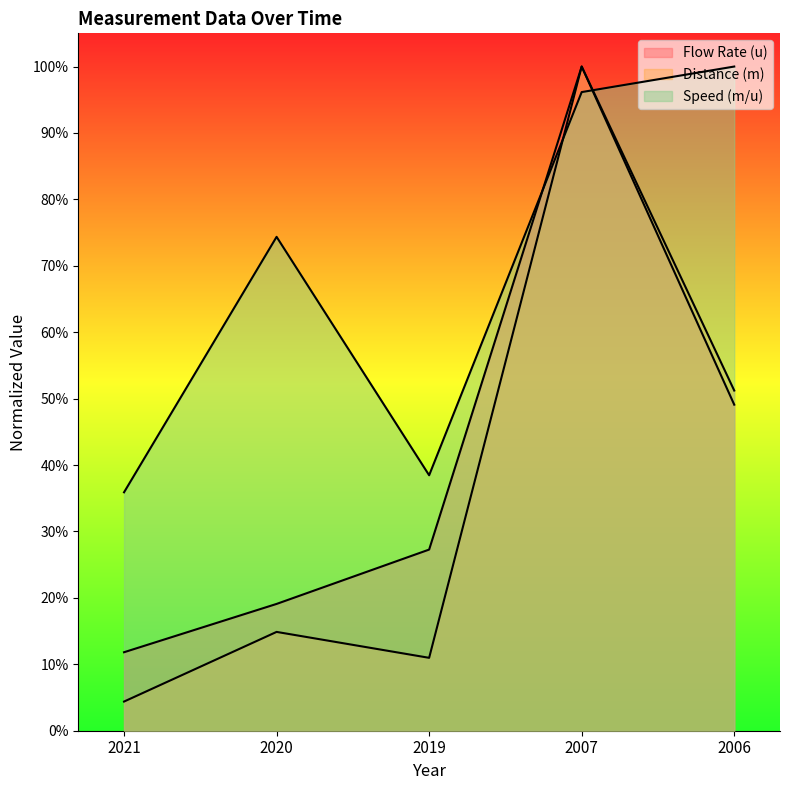

How many interior local peaks does the Distance (m) series have?

2